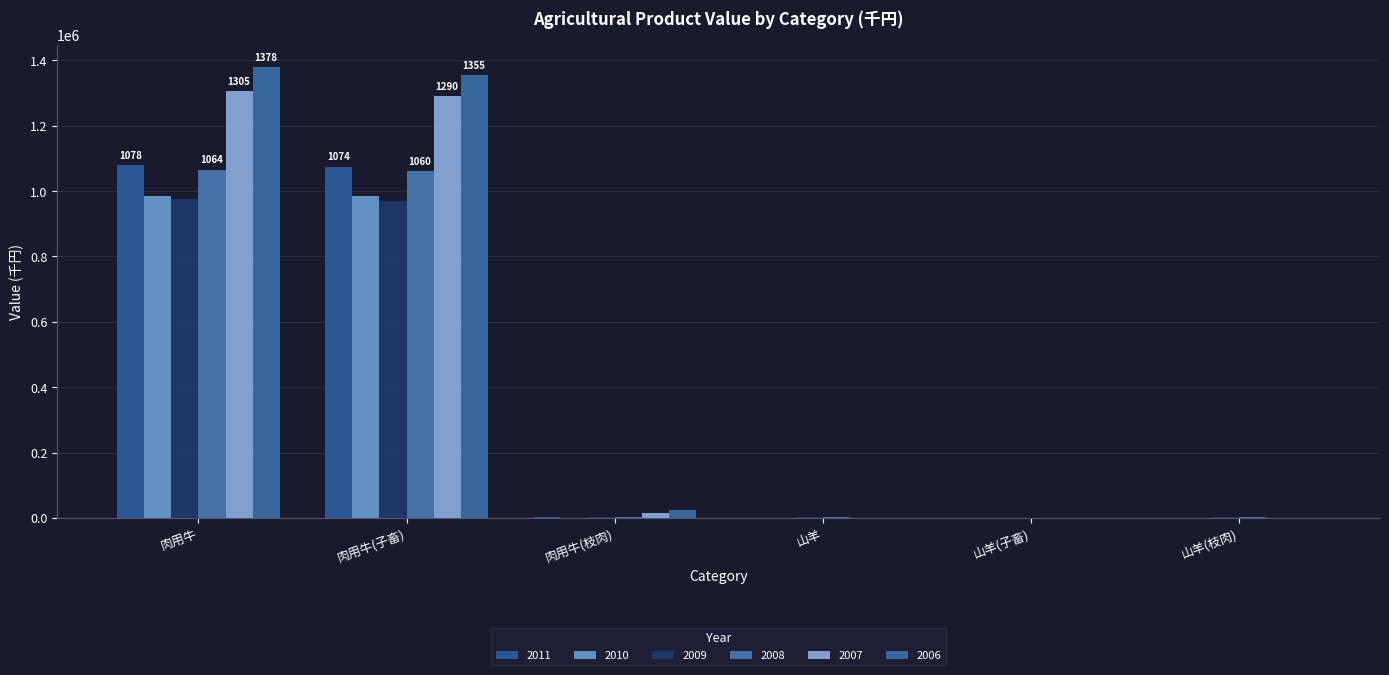

The value of 2006 at 肉用牛(枝肉) is 23246. True or false?

True